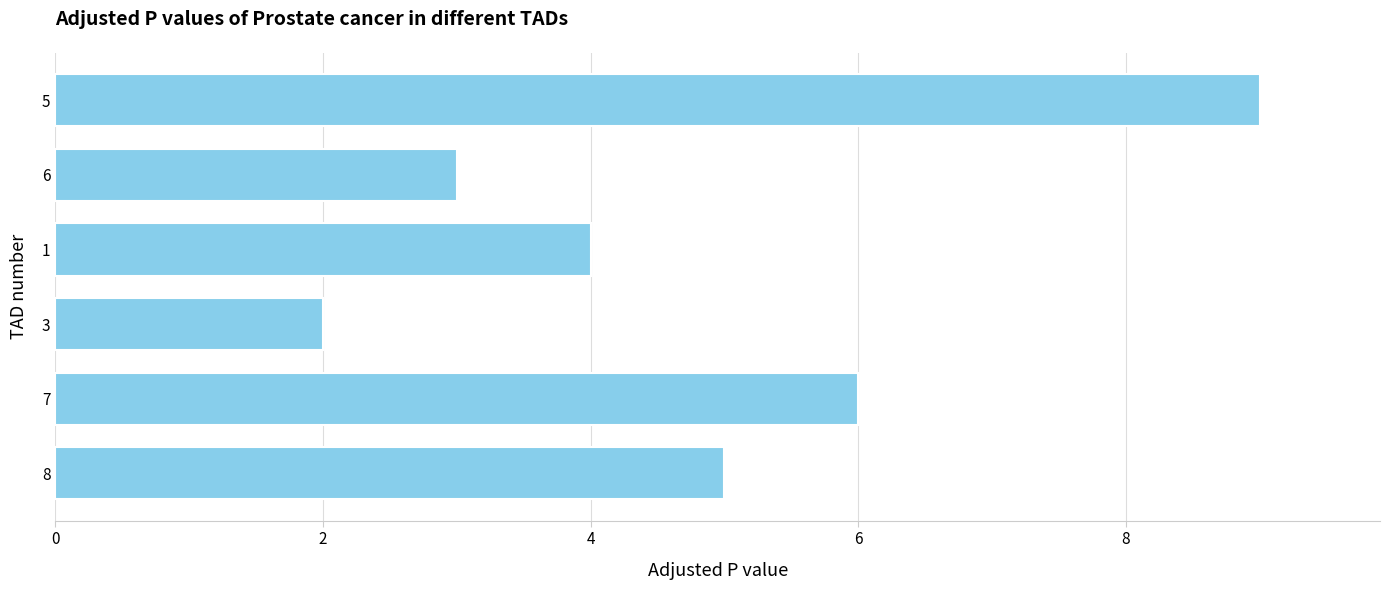

At which category does the chart reach its peak across all series?

5